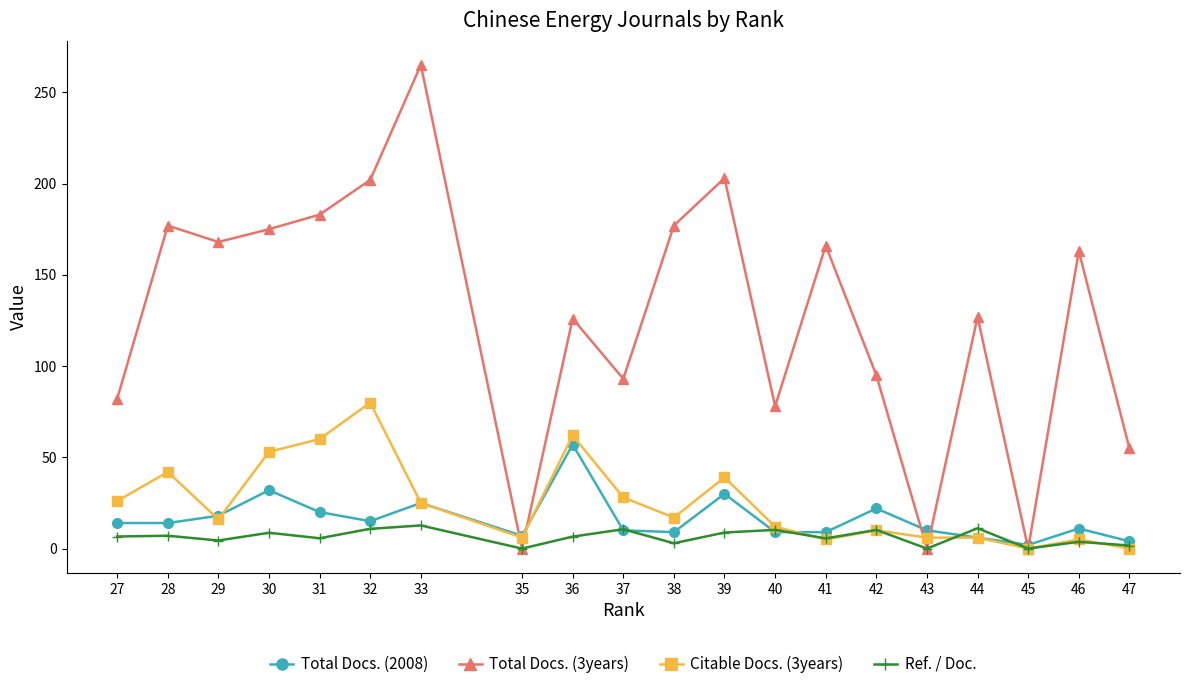

The Total Docs. (2008) series shows 14.0 at 27. True or false?

True